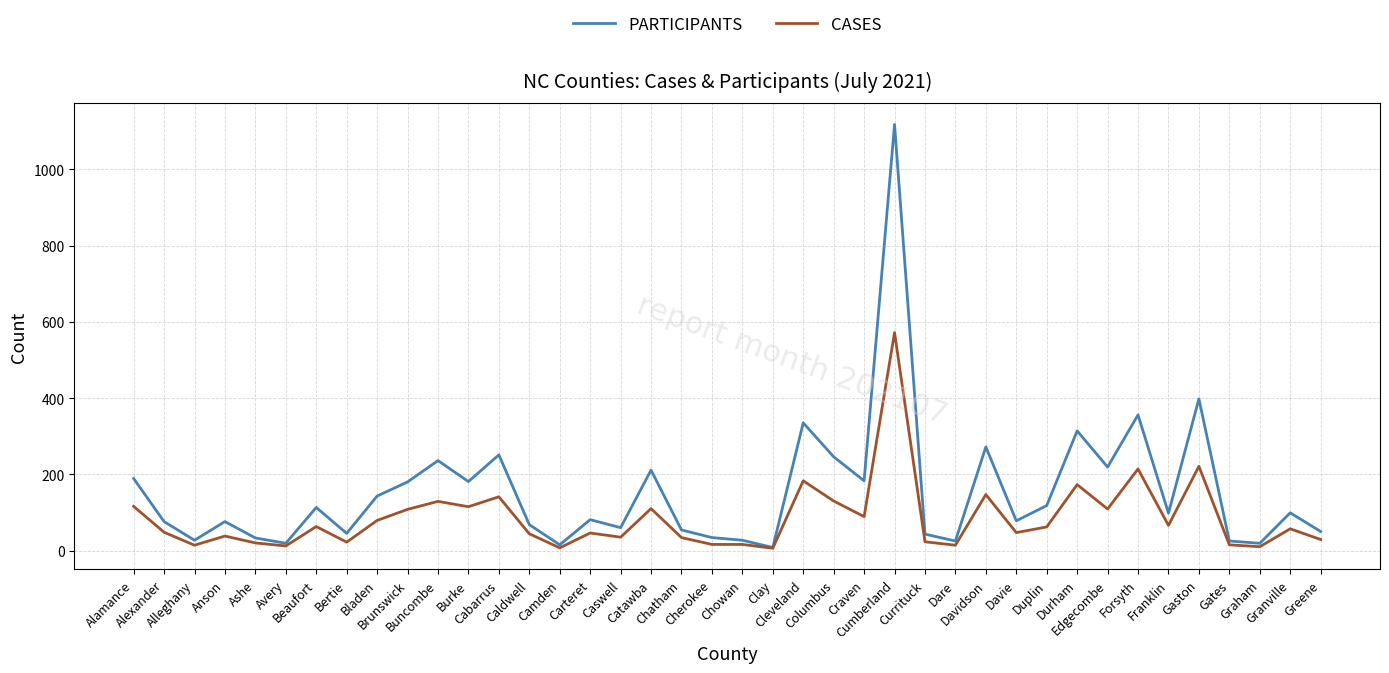

What is the maximum value shown in the chart?

1118